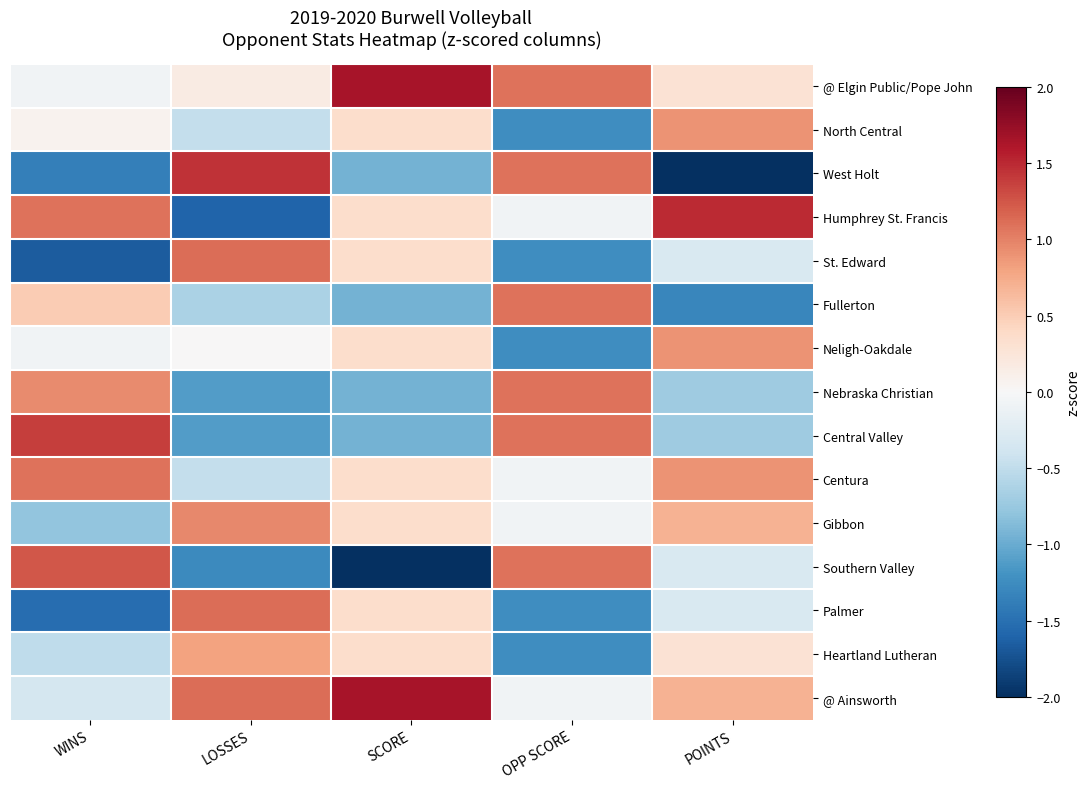

Reading left to right, extract all data points from this chart.

@ Elgin Public/Pope John: WINS=-0.1	LOSSES=0.2	SCORE=1.6	OPP SCORE=1.1	POINTS=0.3
North Central: WINS=0.1	LOSSES=-0.5	SCORE=0.3	OPP SCORE=-1.2	POINTS=0.9
West Holt: WINS=-1.4	LOSSES=1.4	SCORE=-1.0	OPP SCORE=1.1	POINTS=-2.5
Humphrey St. Francis: WINS=1.1	LOSSES=-1.6	SCORE=0.3	OPP SCORE=-0.1	POINTS=1.5
St. Edward: WINS=-1.7	LOSSES=1.1	SCORE=0.3	OPP SCORE=-1.2	POINTS=-0.3
Fullerton: WINS=0.5	LOSSES=-0.6	SCORE=-1.0	OPP SCORE=1.1	POINTS=-1.3
Neligh-Oakdale: WINS=-0.1	LOSSES=0.0	SCORE=0.3	OPP SCORE=-1.2	POINTS=0.9
Nebraska Christian: WINS=0.9	LOSSES=-1.1	SCORE=-1.0	OPP SCORE=1.1	POINTS=-0.7
Central Valley: WINS=1.4	LOSSES=-1.1	SCORE=-1.0	OPP SCORE=1.1	POINTS=-0.7
Centura: WINS=1.1	LOSSES=-0.5	SCORE=0.3	OPP SCORE=-0.1	POINTS=0.9
Gibbon: WINS=-0.8	LOSSES=1.0	SCORE=0.3	OPP SCORE=-0.1	POINTS=0.7
Southern Valley: WINS=1.2	LOSSES=-1.3	SCORE=-2.2	OPP SCORE=1.1	POINTS=-0.3
Palmer: WINS=-1.5	LOSSES=1.1	SCORE=0.3	OPP SCORE=-1.2	POINTS=-0.3
Heartland Lutheran: WINS=-0.5	LOSSES=0.8	SCORE=0.3	OPP SCORE=-1.2	POINTS=0.3
@ Ainsworth: WINS=-0.4	LOSSES=1.1	SCORE=1.6	OPP SCORE=-0.1	POINTS=0.7